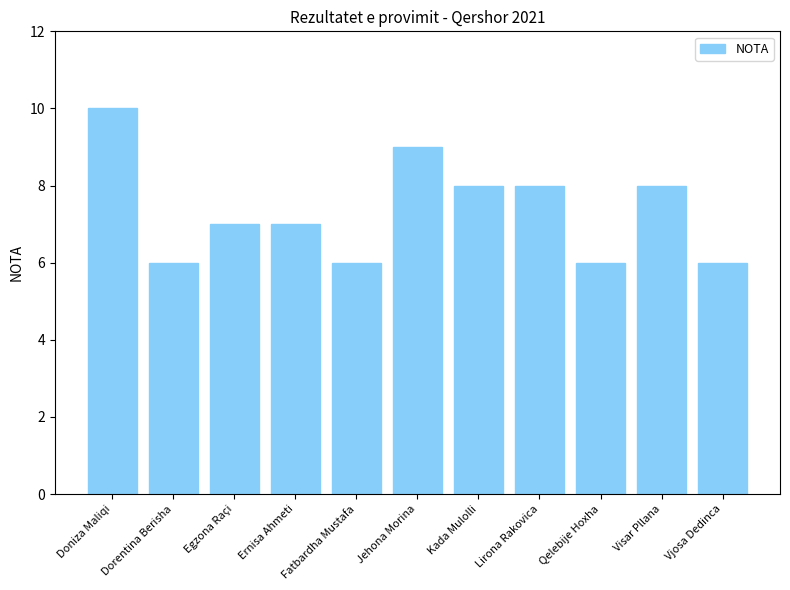

What is the change in value from Qelebije Hoxha to Visar Pllana?

+2